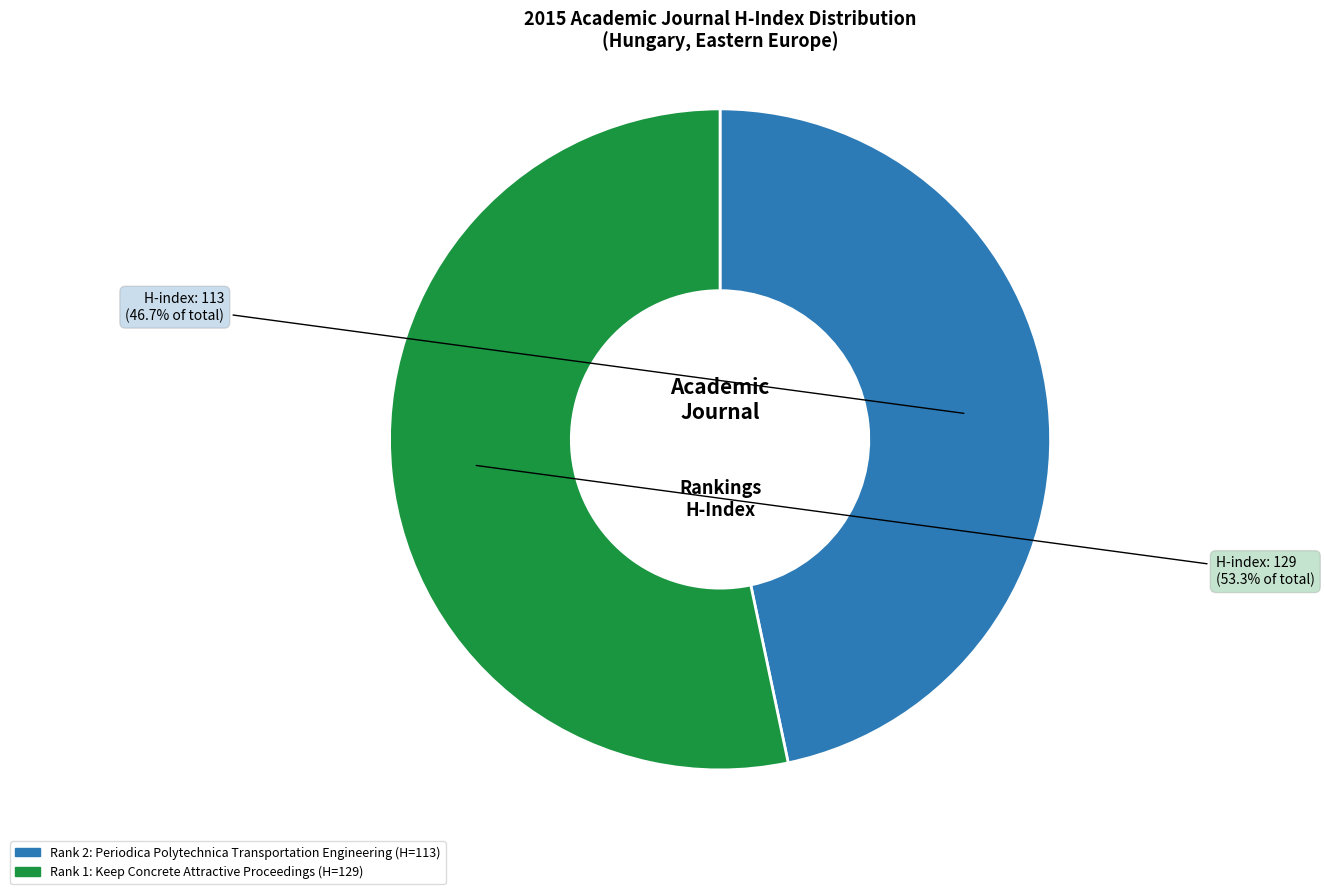

Does any single category account for the majority?

Yes